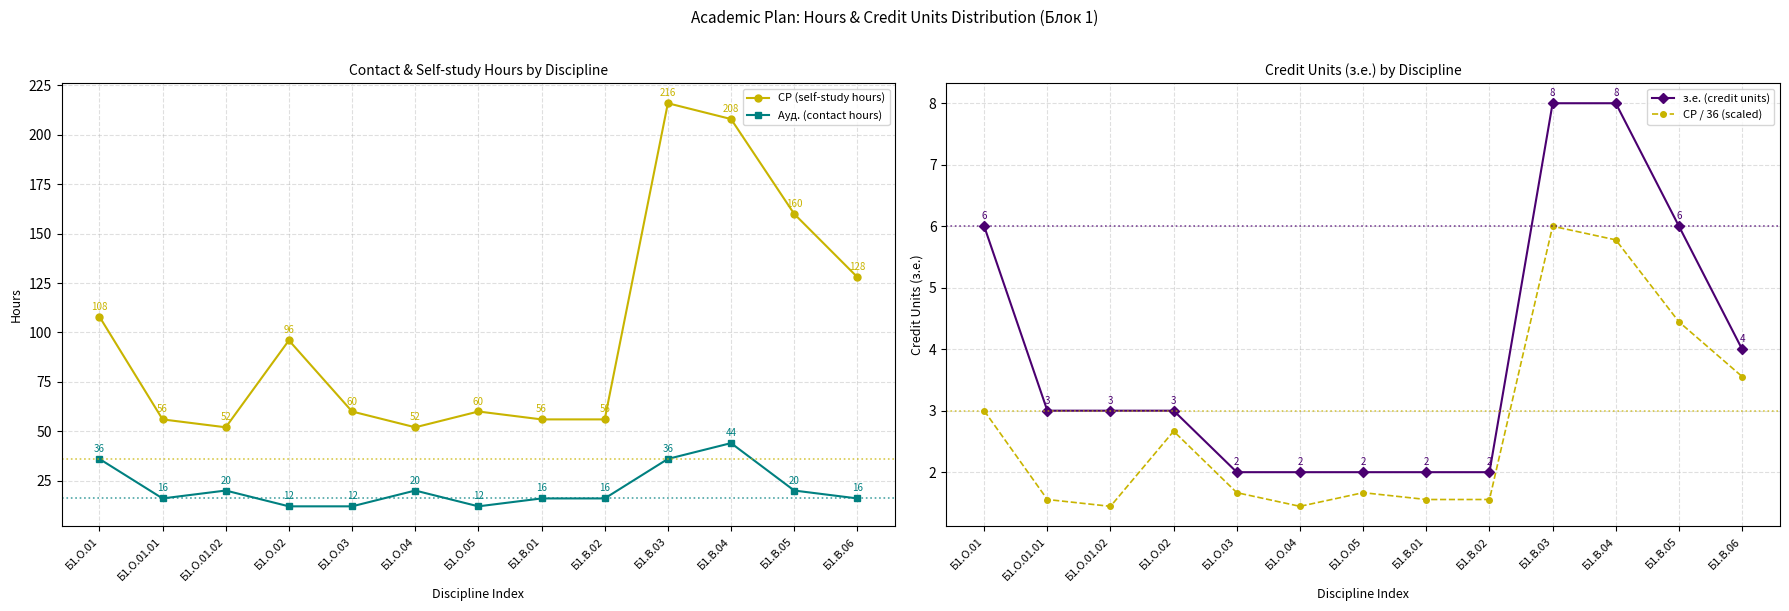

Reading left to right, list all the values displayed in this chart.

СР (self-study hours): 108.0	56.0	52.0	96.0	60.0	52.0	60.0	56.0	56.0	216.0	208.0	160.0	128.0
Ауд. (contact hours): 36.0	16.0	20.0	12.0	12.0	20.0	12.0	16.0	16.0	36.0	44.0	20.0	16.0
з.е. (credit units): 6.0	3.0	3.0	3.0	2.0	2.0	2.0	2.0	2.0	8.0	8.0	6.0	4.0
СР / 36 (scaled): 3.0	1.6	1.4	2.7	1.7	1.4	1.7	1.6	1.6	6.0	5.8	4.4	3.6